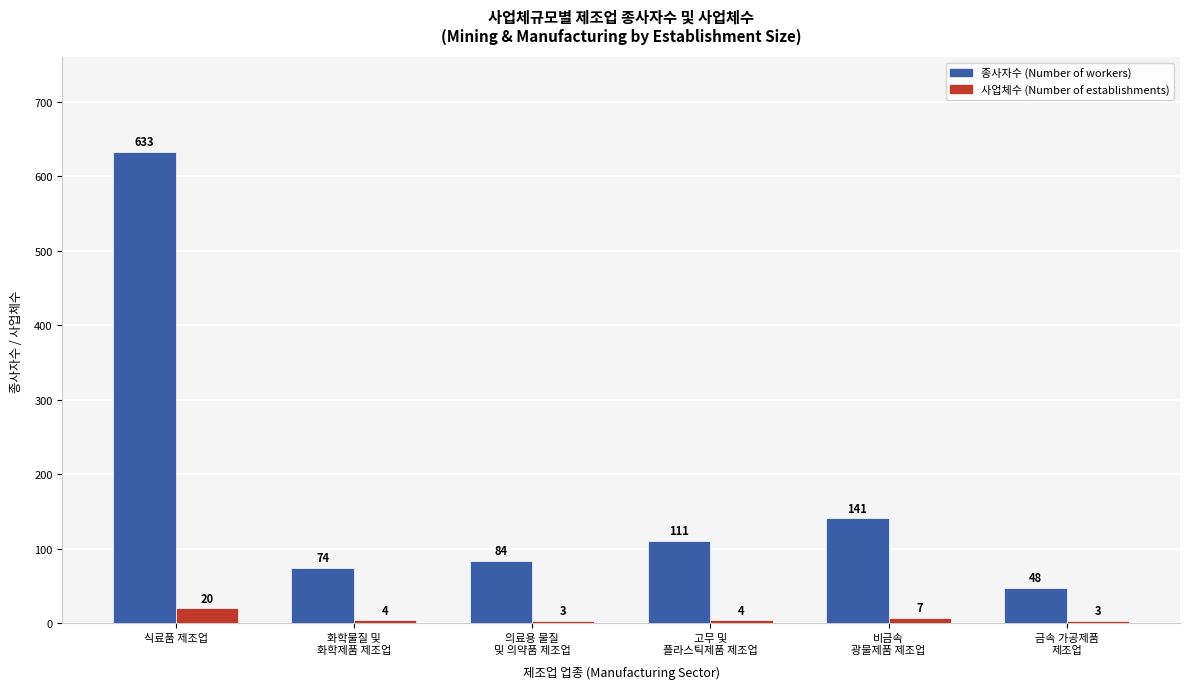

At 고무 및
플라스틱제품 제조업, list the series in order from smallest to largest.

사업체수 (Number of establishments), 종사자수 (Number of workers)